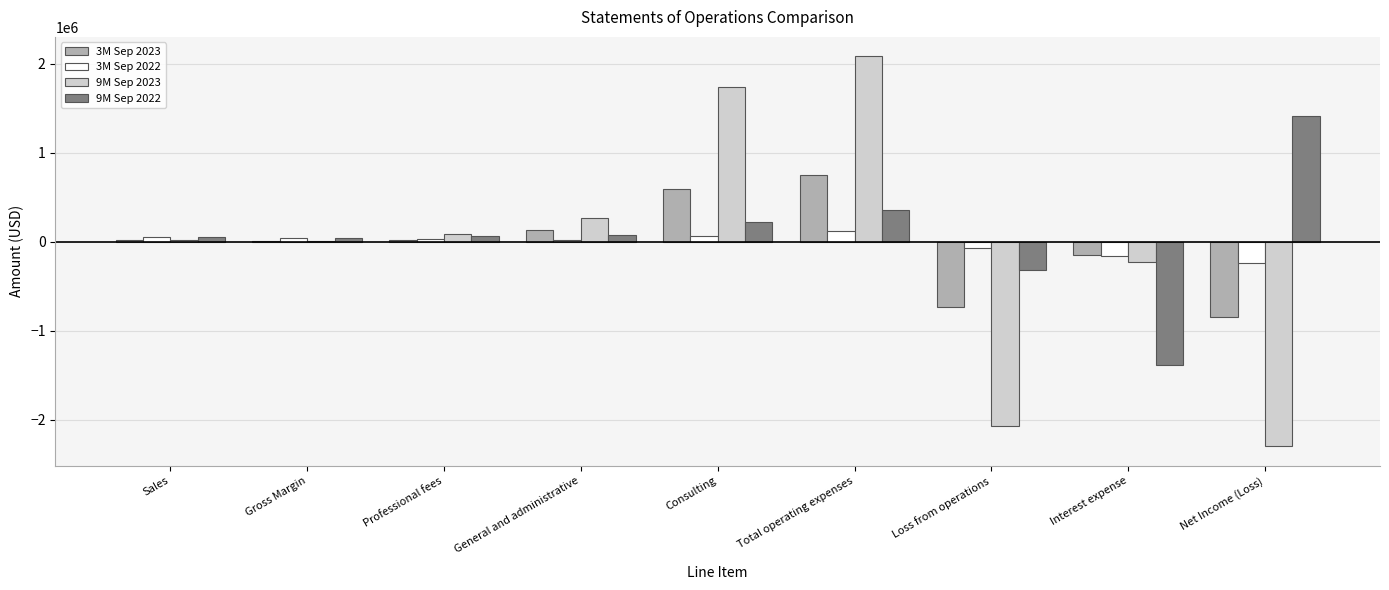

What is the maximum value shown in the chart?

2081563